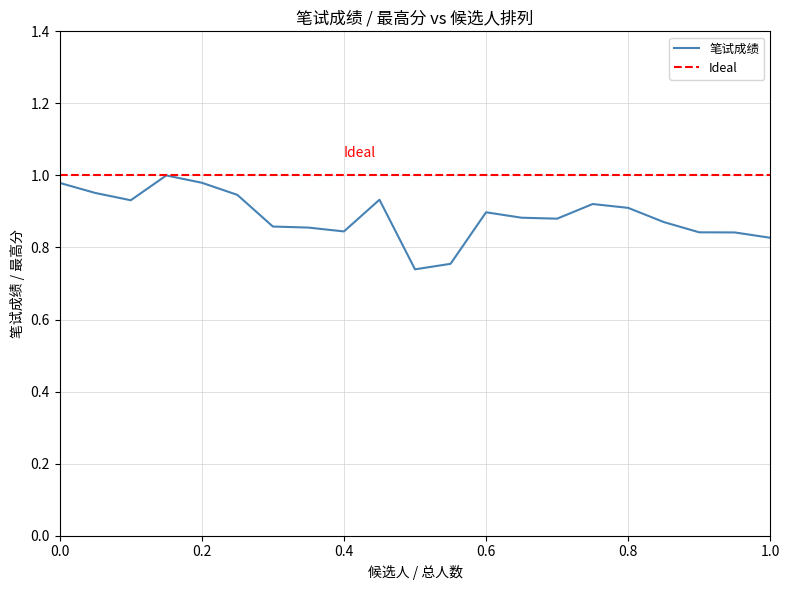

Rank the series by their average value, from lowest to highest.

笔试成绩, Ideal